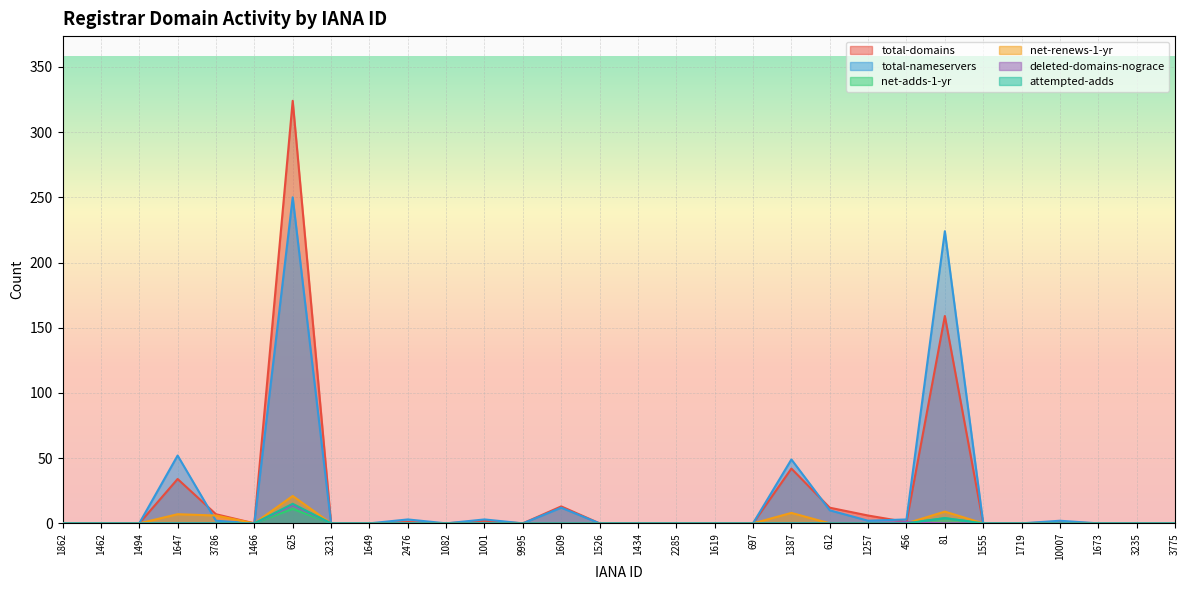

Rank the series at 1434 from highest to lowest value.

total-domains, total-nameservers, net-adds-1-yr, net-renews-1-yr, deleted-domains-nograce, attempted-adds